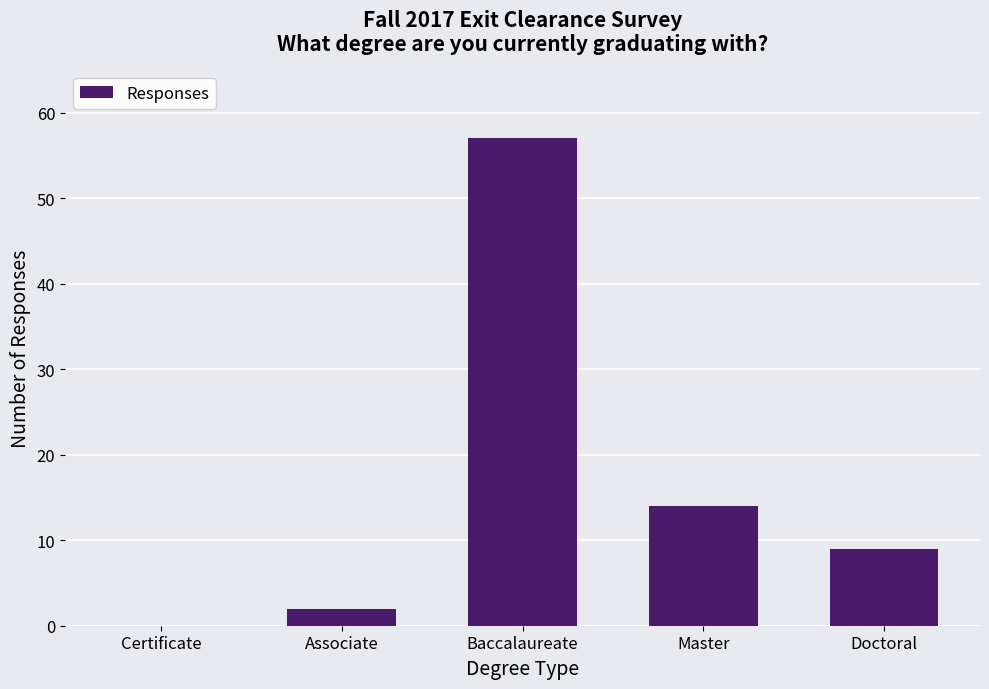

What is the difference between the values at Baccalaureate and Master?

43